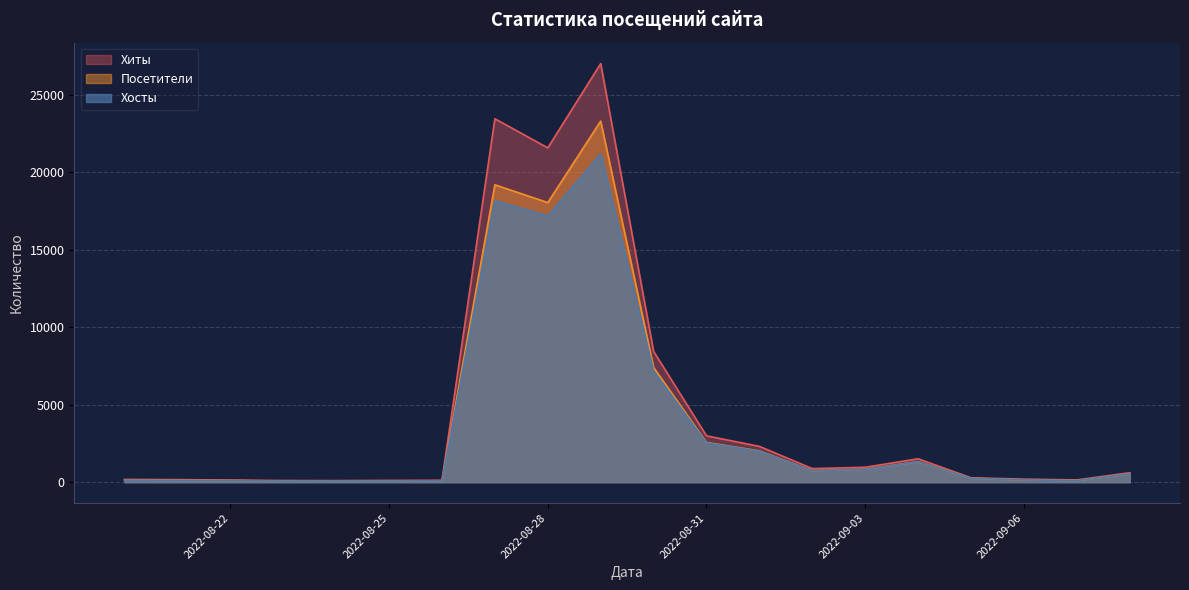

What are all the series names shown in the legend?

Хиты, Посетители, Хосты